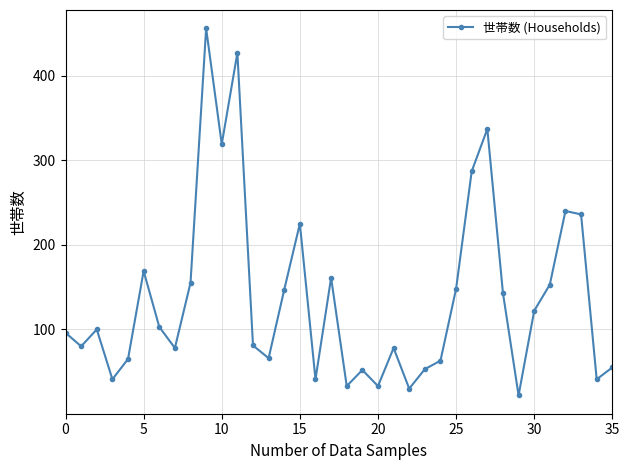

True or false: there are more than 0 points higher than both neighbors.

True